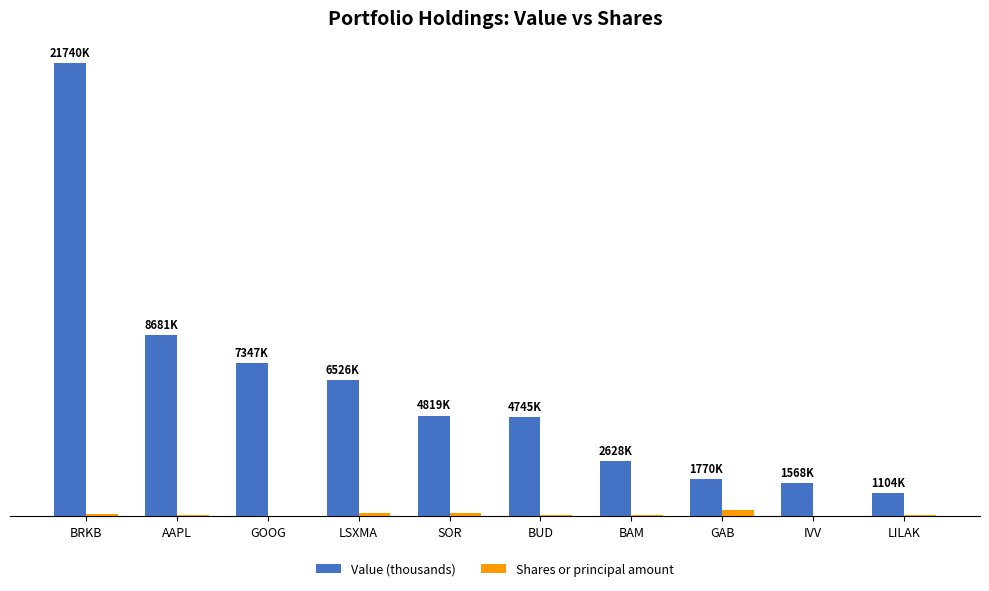

At which category does the chart reach its minimum across all series?

IVV